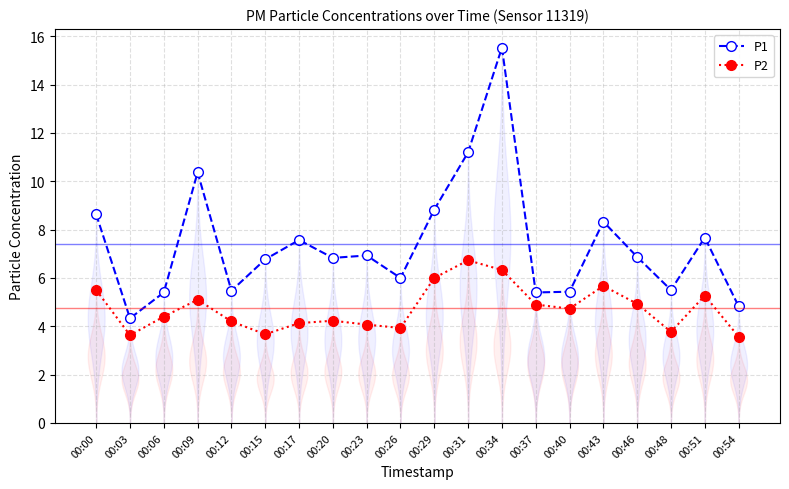

Which series changed the most between 00:46 and 00:48?

P1